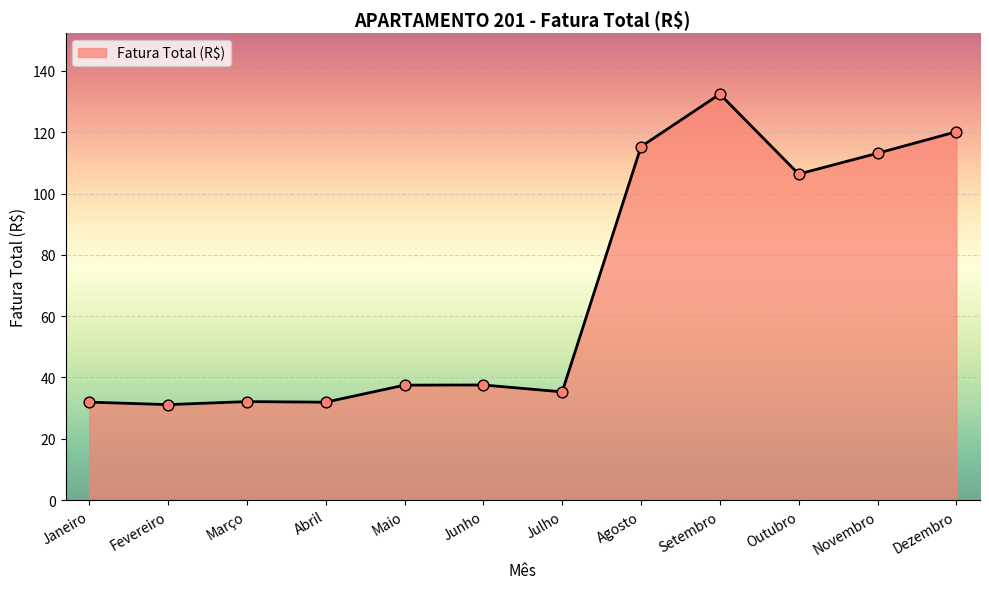

Which has a higher value, Outubro or Dezembro?

Dezembro